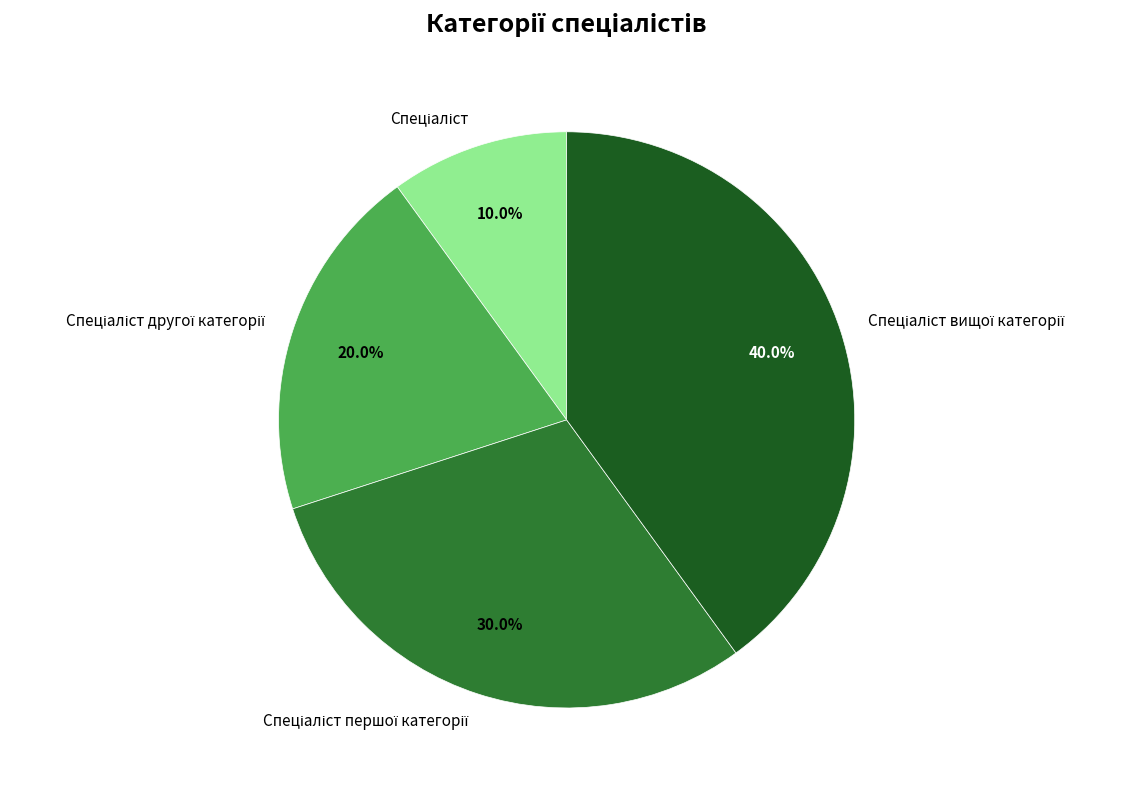

Is there a majority slice in this chart?

No